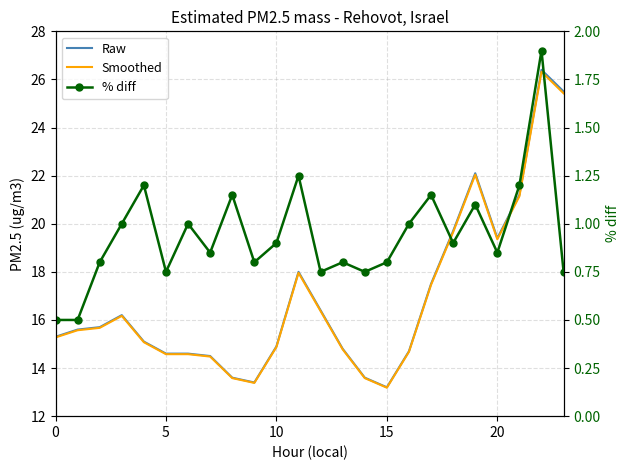

How many interior local valleys does the Raw series have?

3